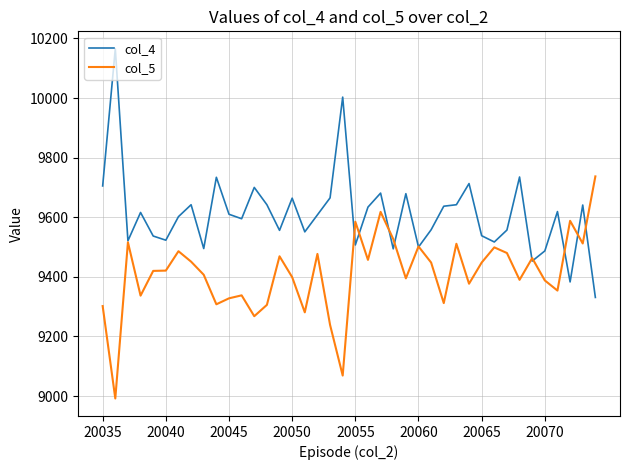

What is the greatest value displayed?

10165